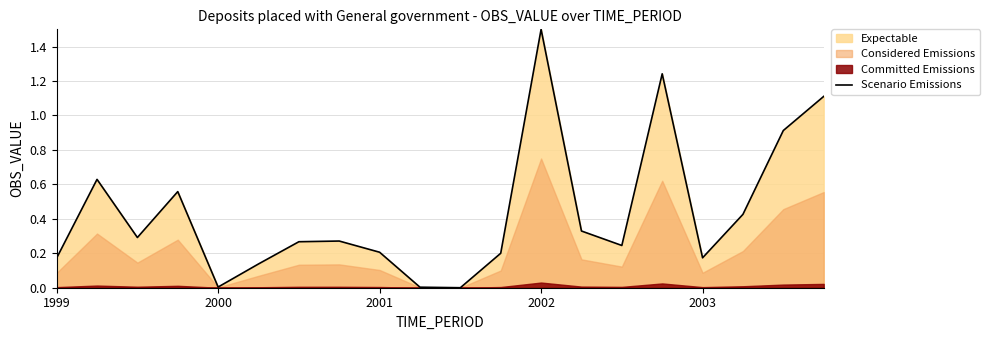

How many positive values are there?

19